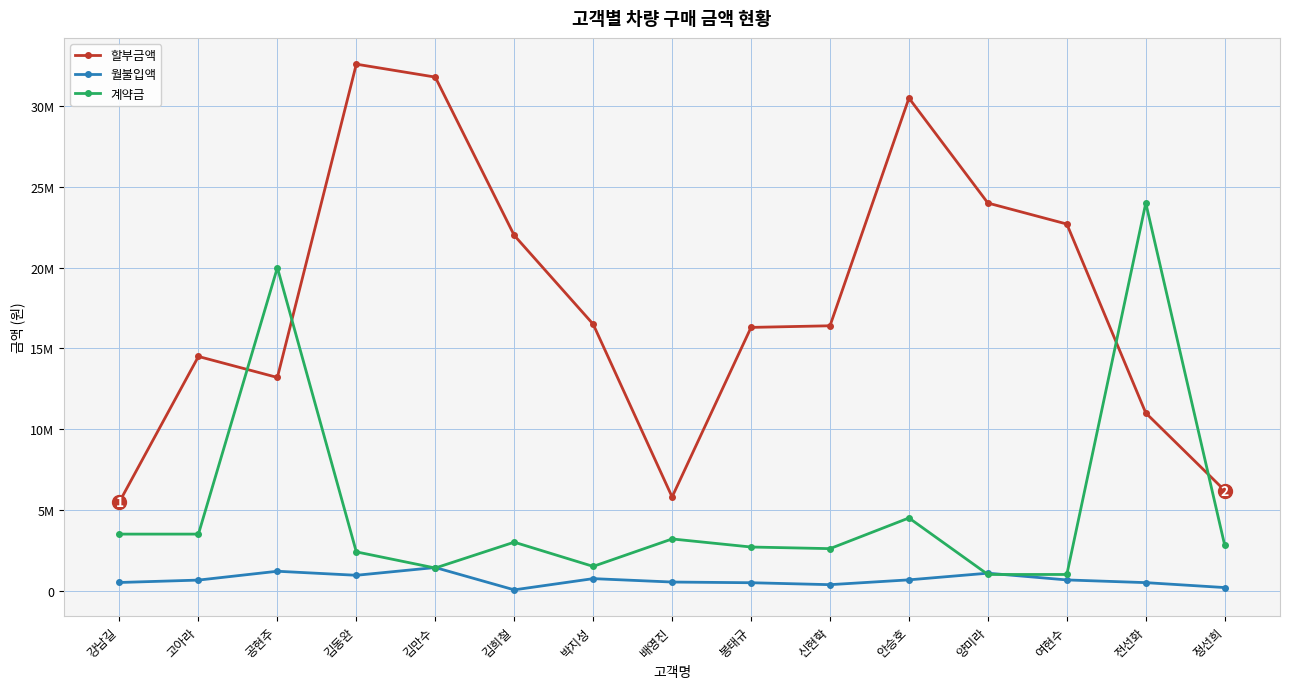

What are all the series names shown in the legend?

할부금액, 월불입액, 계약금